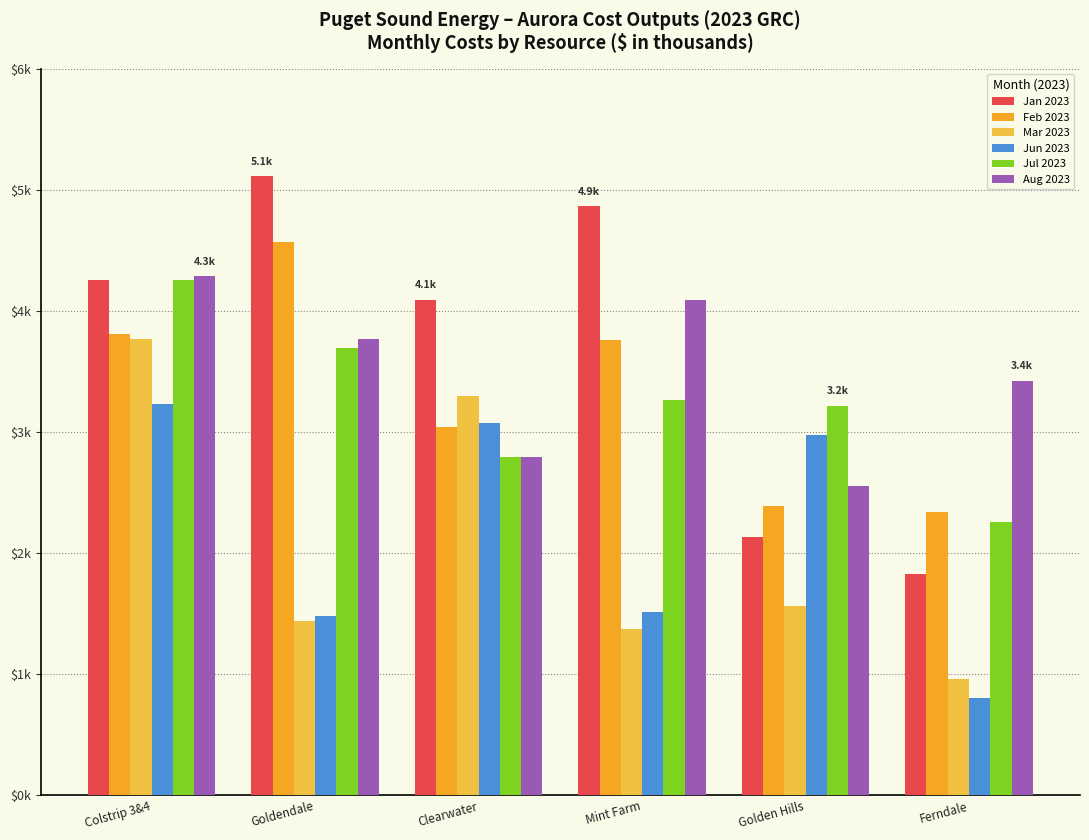

What is the label of the 5th bar from the right?

Goldendale